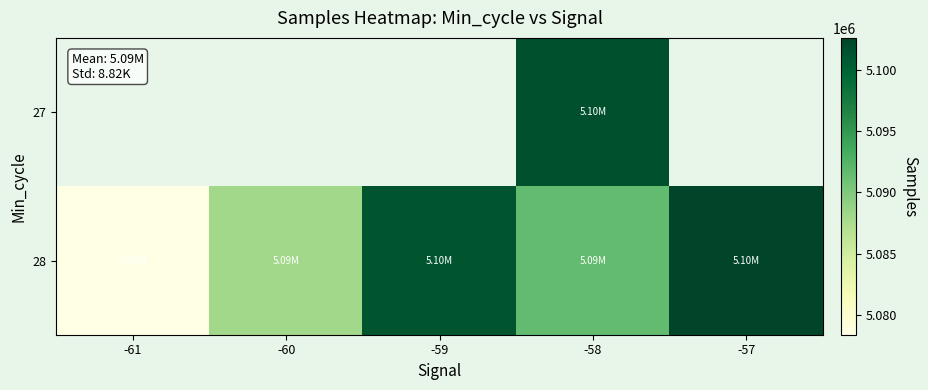

What is the greatest value displayed?

5102597.0